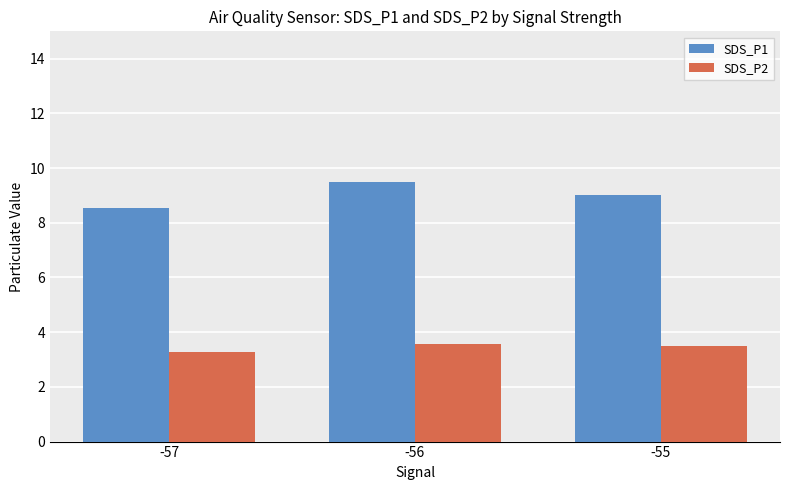

At which label does SDS_P1 first exceed 9?

-56